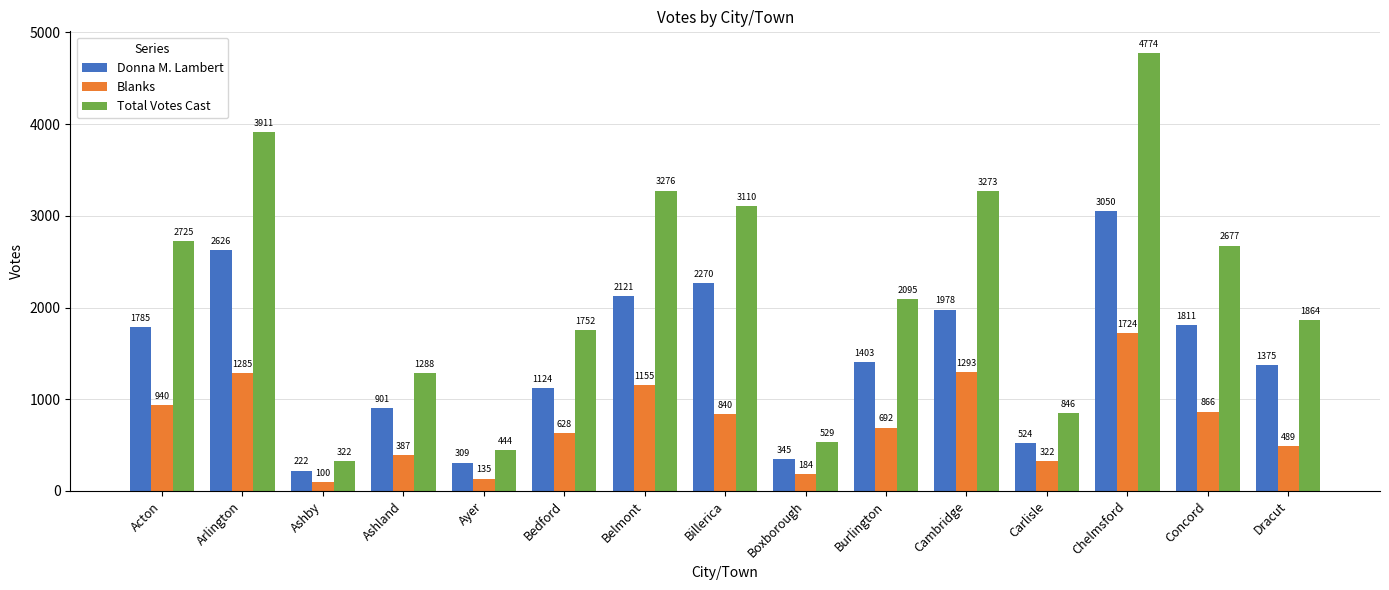

What position from the right is Billerica?

8